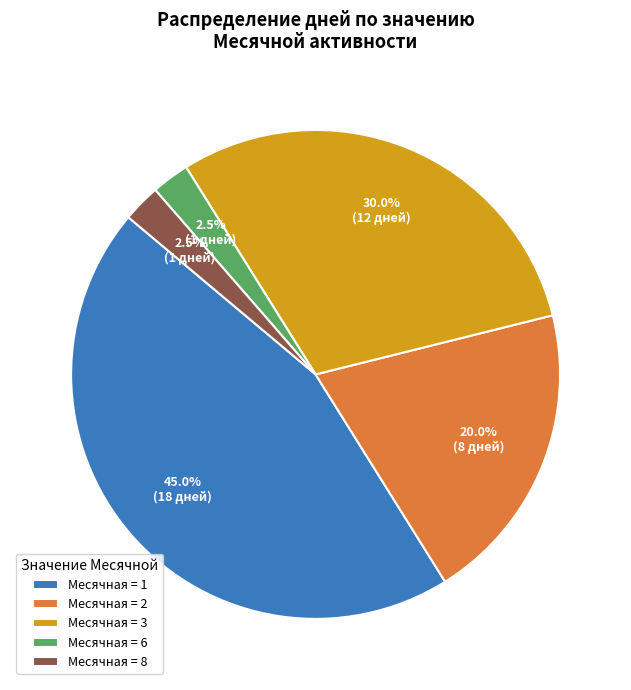

Does Месячная = 2 represent more than half of the total?

No